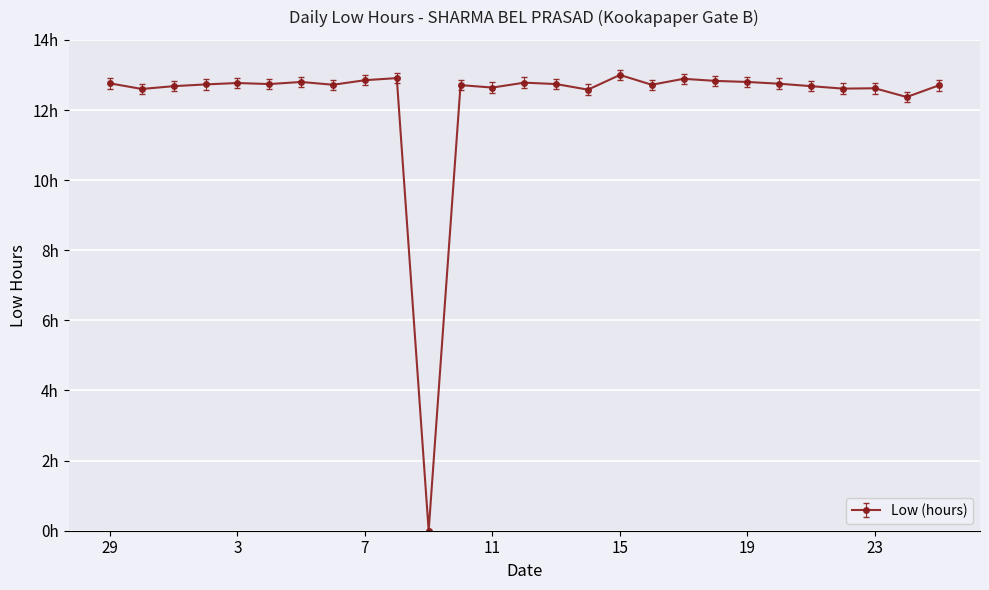

Rank the categories by value from lowest to highest.

9, 24, 14, 30, 22, 23, 11, 1, 21, 25, 10, 6, 16, 2, 4, 13, 20, 29, 3, 12, 5, 19, 18, 7, 17, 8, 15